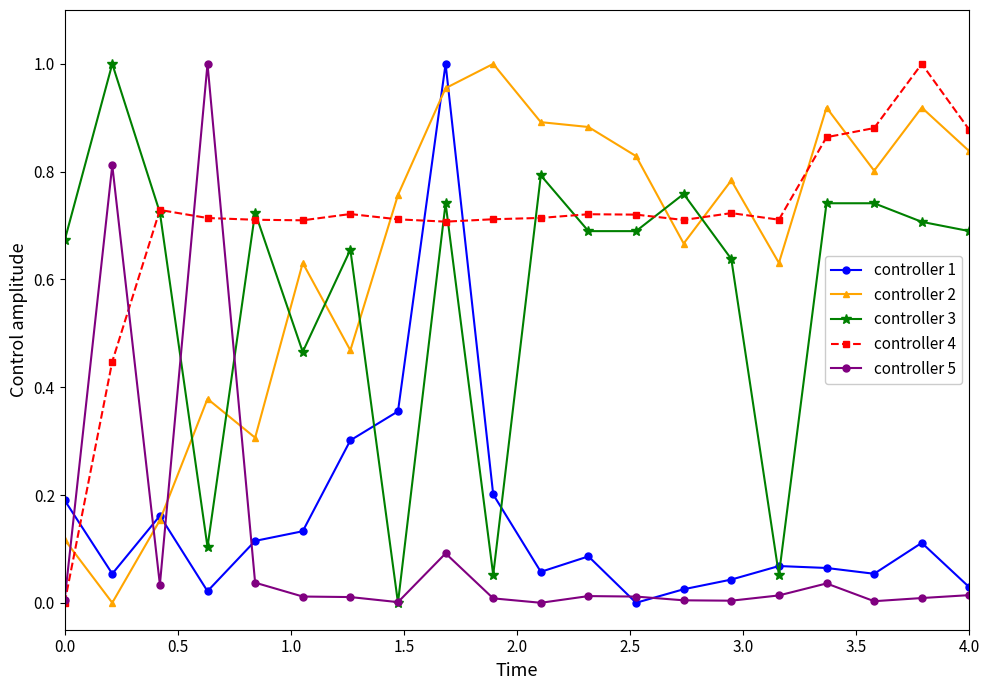

True or false: controller 5 has more than 0 points higher than both neighbors.

True